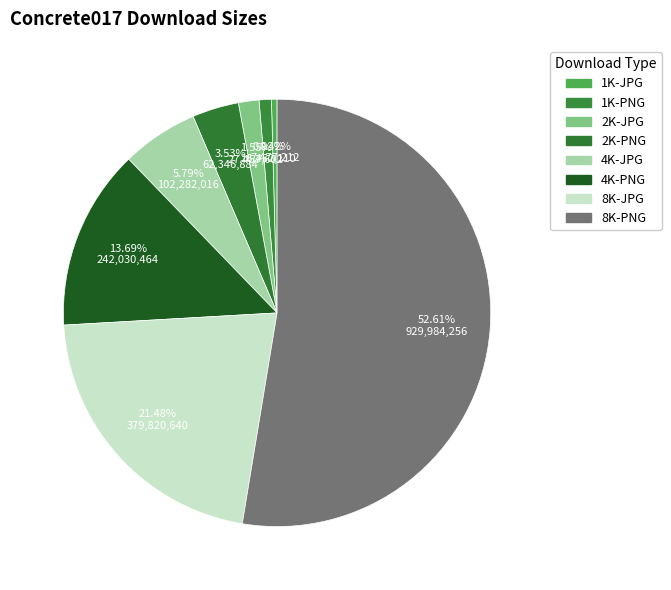

How many slices are in this pie chart?

8